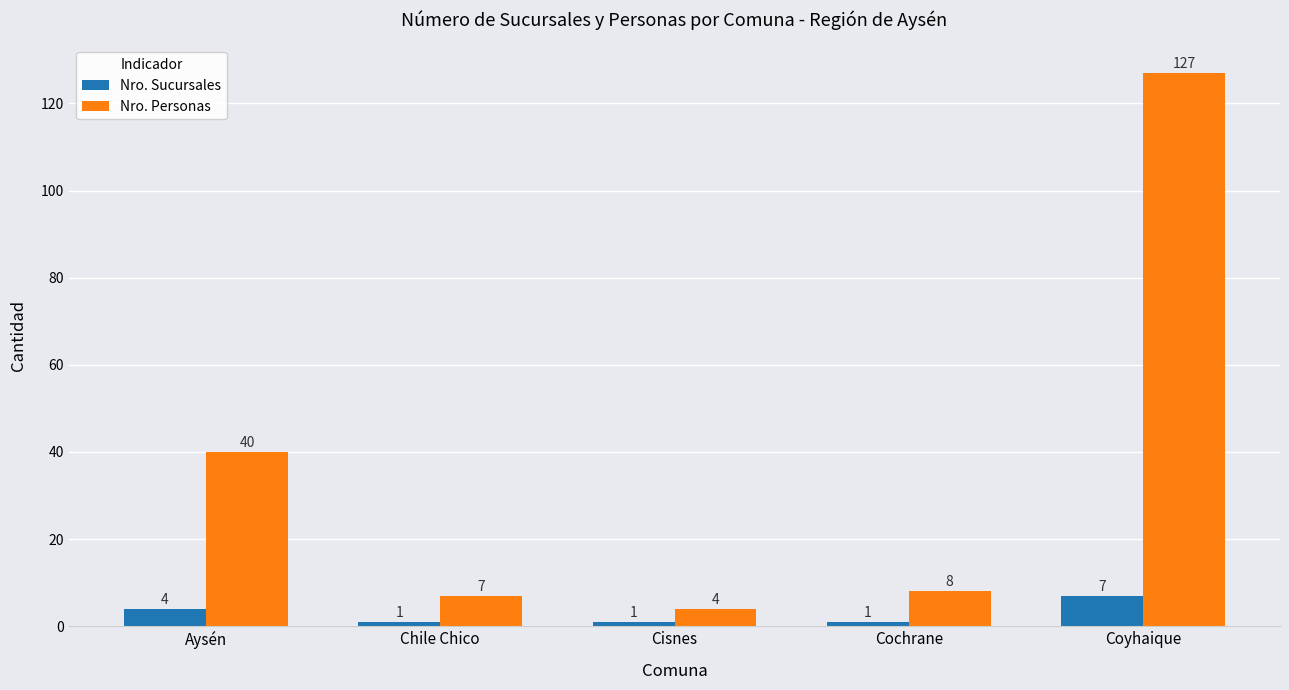

What is the average value of the Nro. Sucursales series?

3